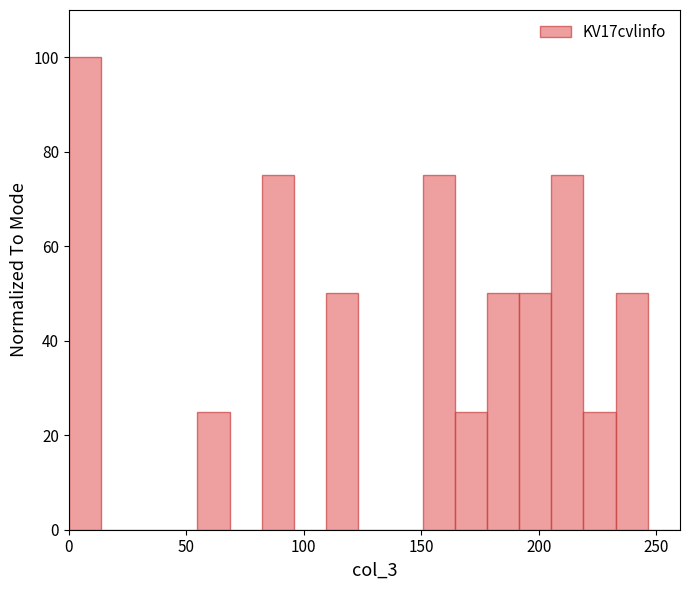

Around what value on the x-axis is the tallest bar? Give the approximate position of its centre, as read against the axis.

5